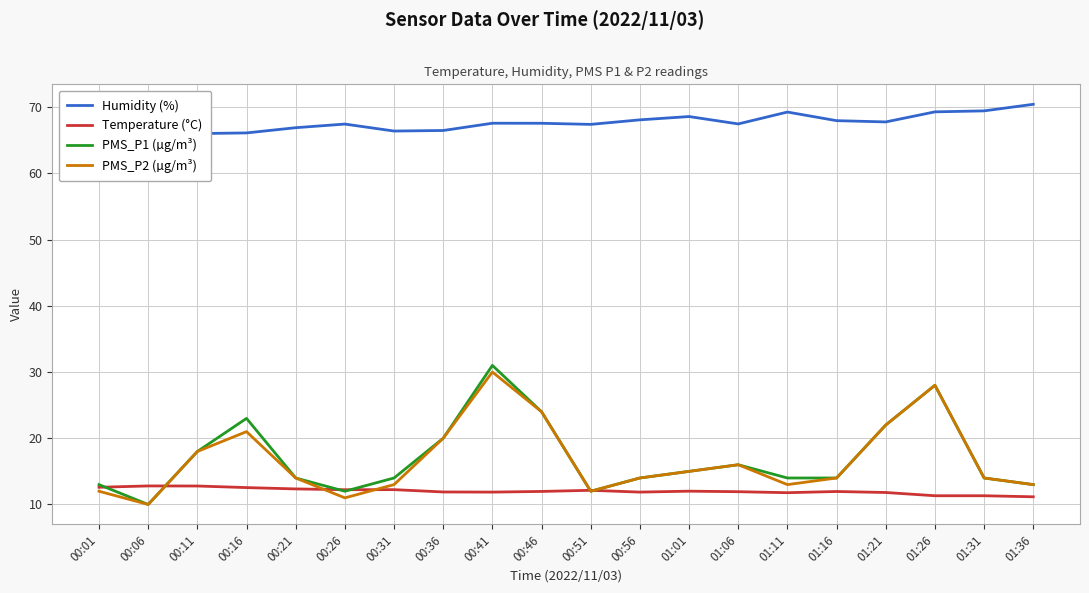

The value of PMS_P1 (µg/m³) at 01:36 is 13.0. True or false?

True